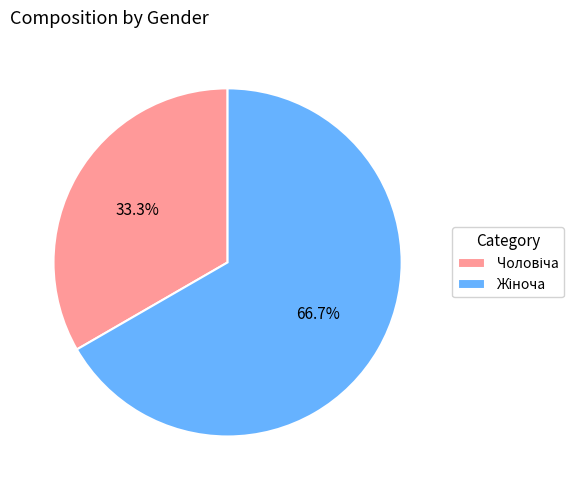

Is there any slice that represents more than half of the pie?

Yes